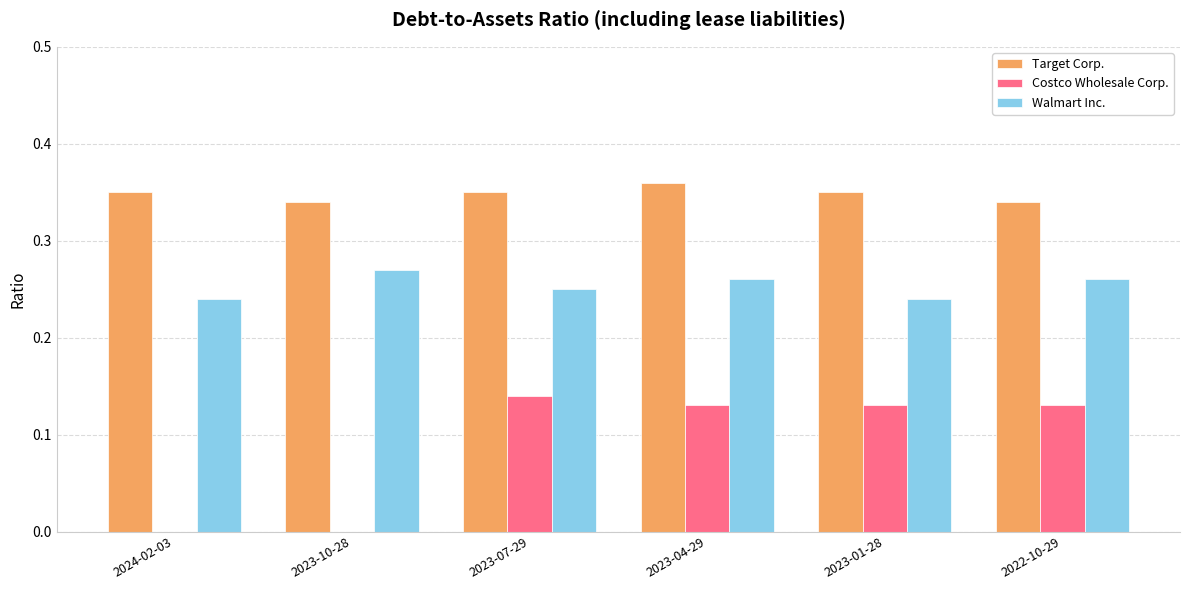

Which series has the largest range (max minus min)?

Costco Wholesale Corp.